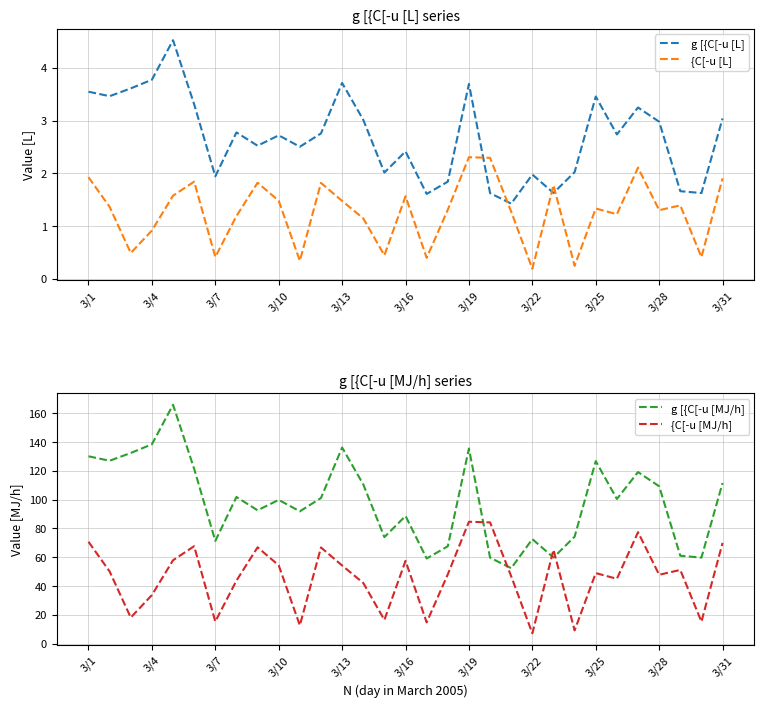

What is the difference between the maximum and second lowest values in the g [{C[-u [MJ/h] series?

106.9